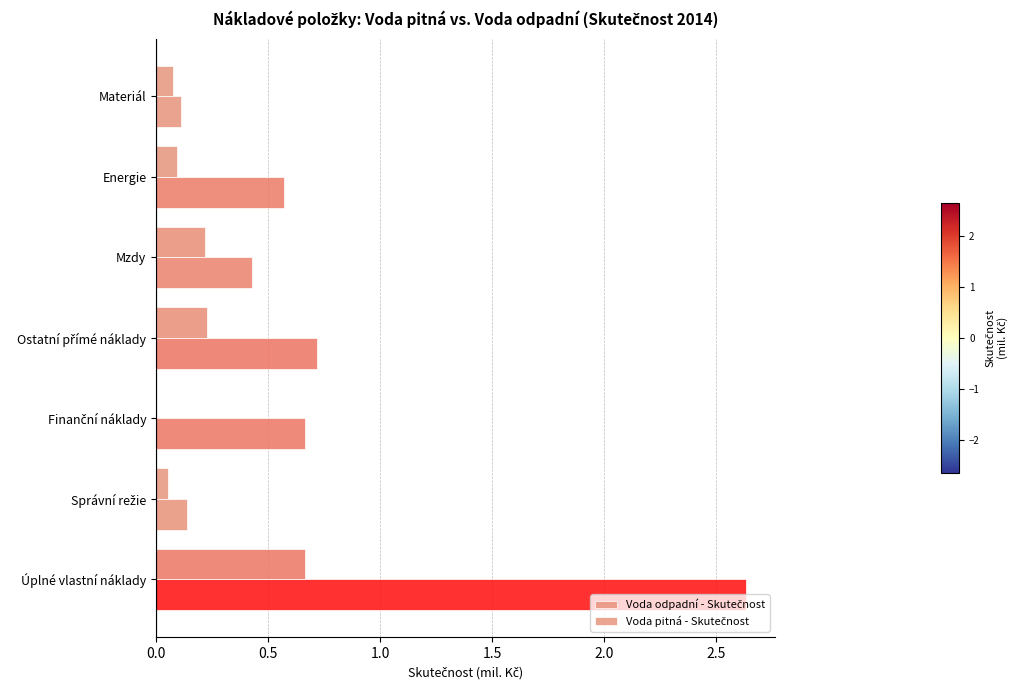

List the series in order of their peak value, highest first.

Voda odpadní - Skutečnost, Voda pitná - Skutečnost